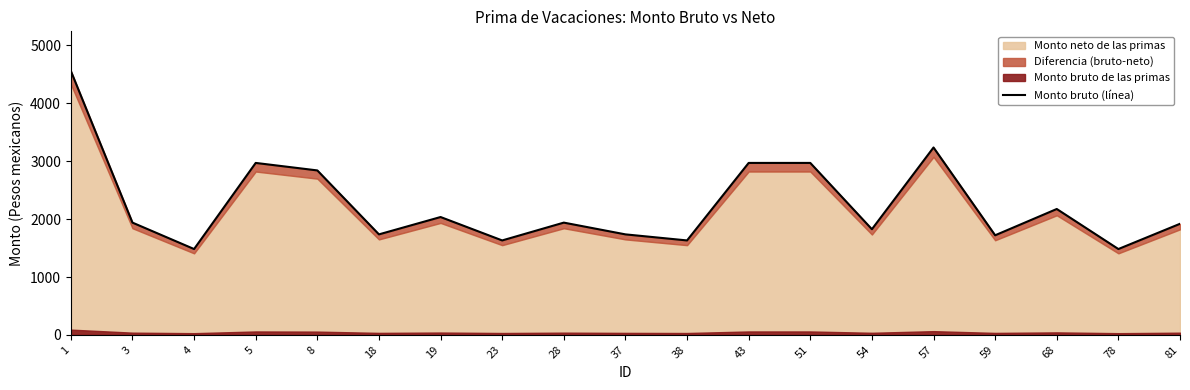

Reading left to right, extract all data points from this chart.

1=4559.8	3=1939.6	4=1483.2	5=2970.8	8=2841.3	18=1736.5	19=2036.2	23=1631.8	28=1939.6	37=1736.5	38=1631.8	43=2970.8	51=2970.8	54=1825.7	57=3237.2	59=1720.8	68=2174.9	78=1483.2	81=1919.3